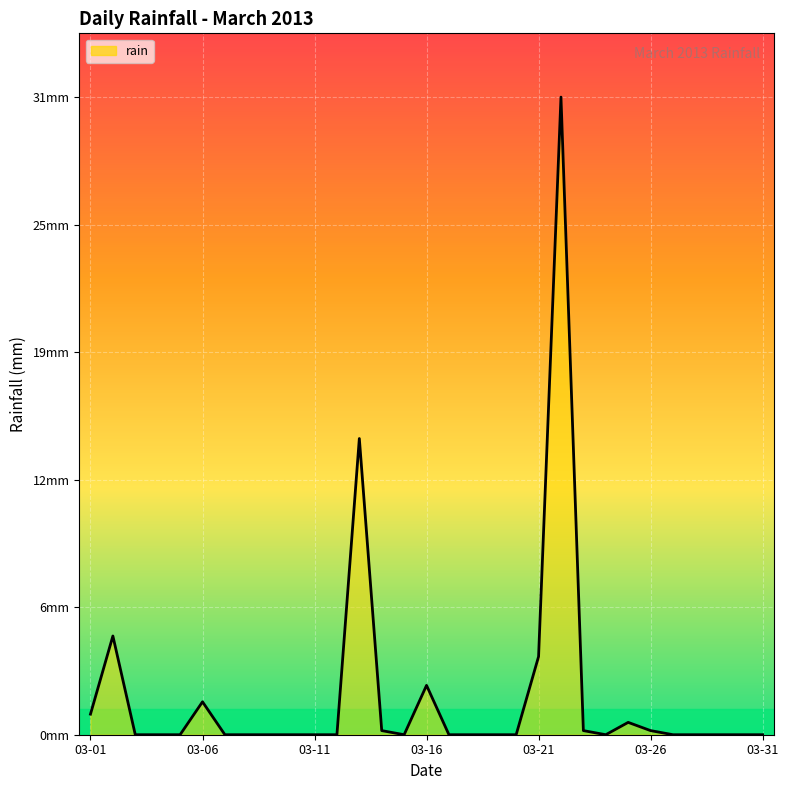

Is this an area chart (filled region under the line)?

Yes